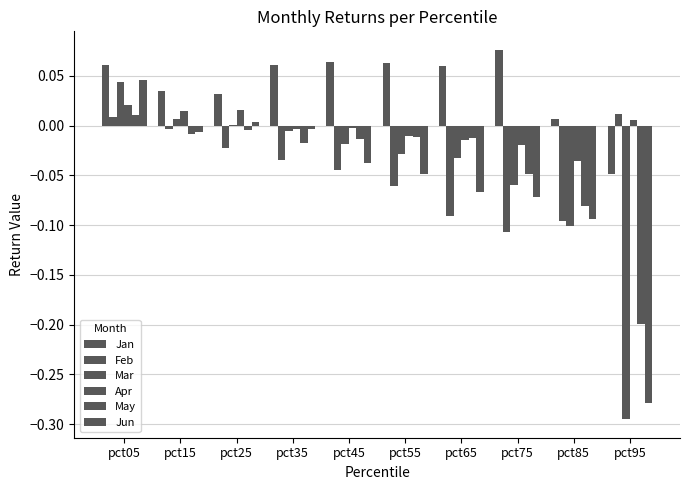

Does the chart contain stacked bars?

No